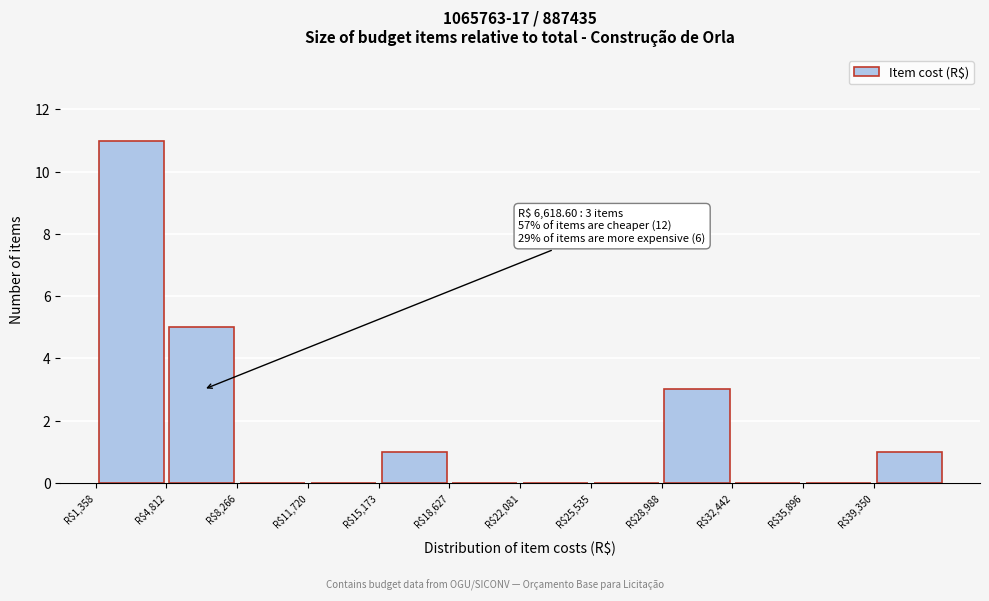

Which range on the x-axis has the tallest bar?

1500 to 5000